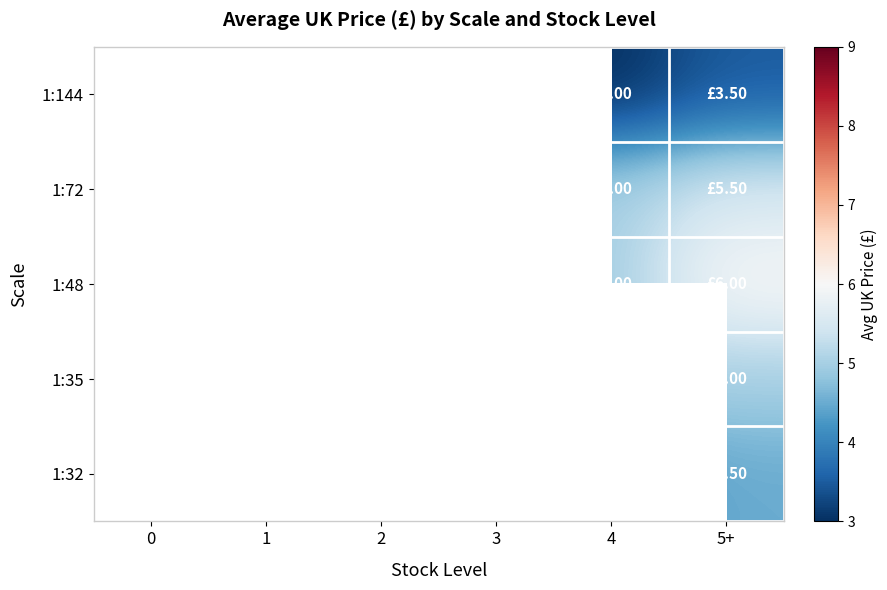

Count the number of data series in this chart.

5